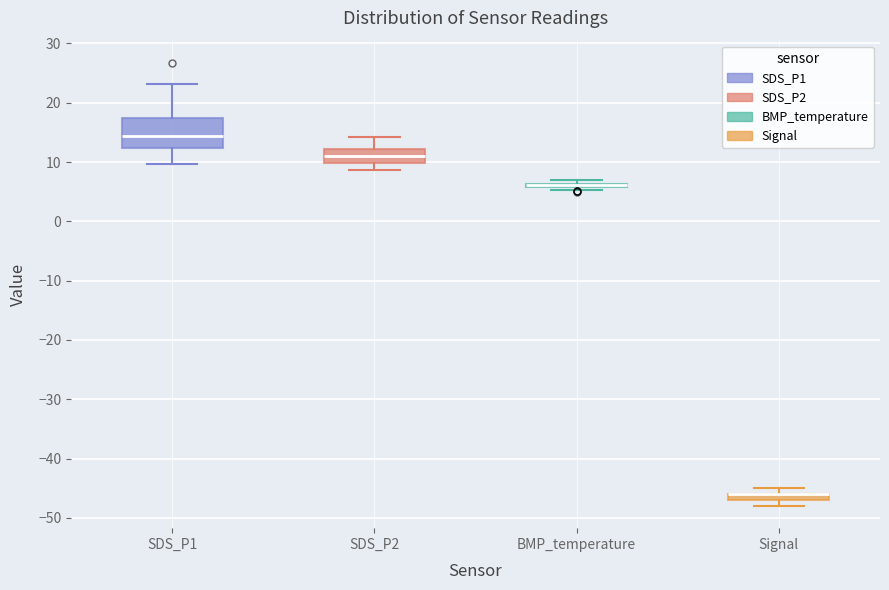

Where is the upper edge of the box for Signal on the y-axis? The values are not printed on the chart, so give them approximately, as read against the axis.

-46